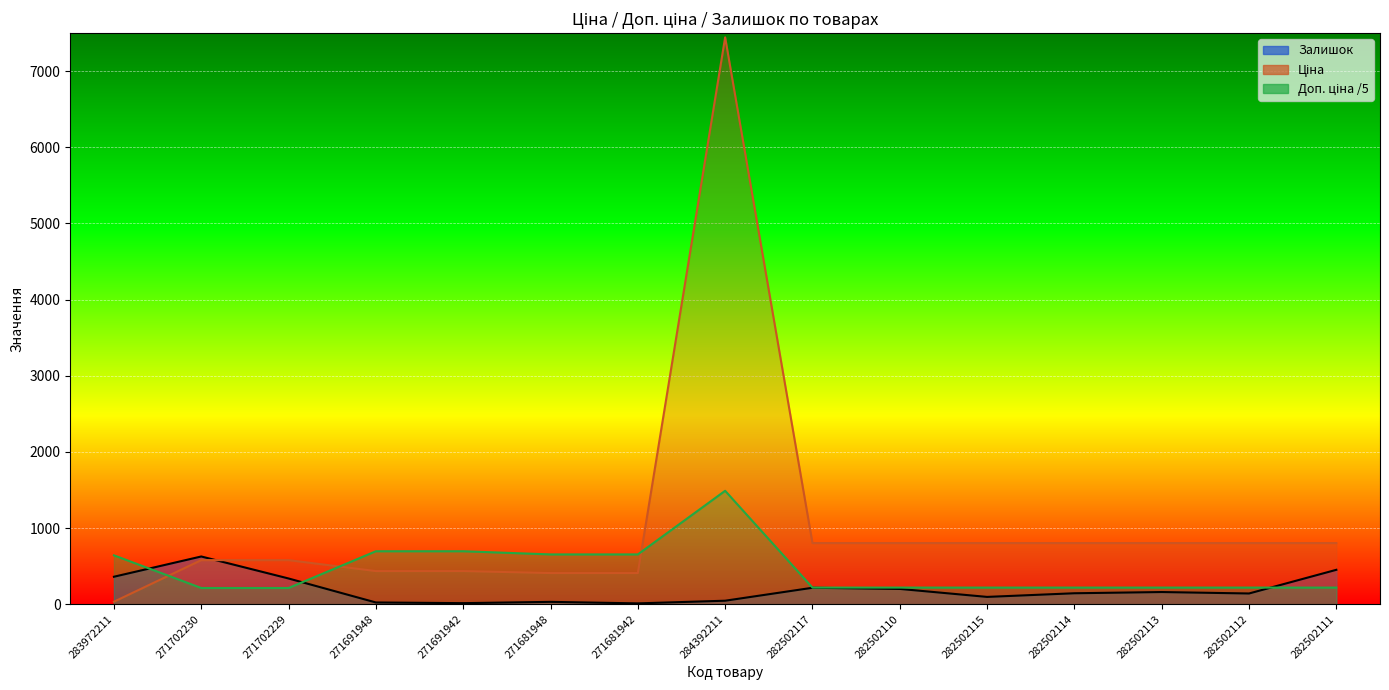

Which has a higher value, 271681948 or 283972211?

283972211